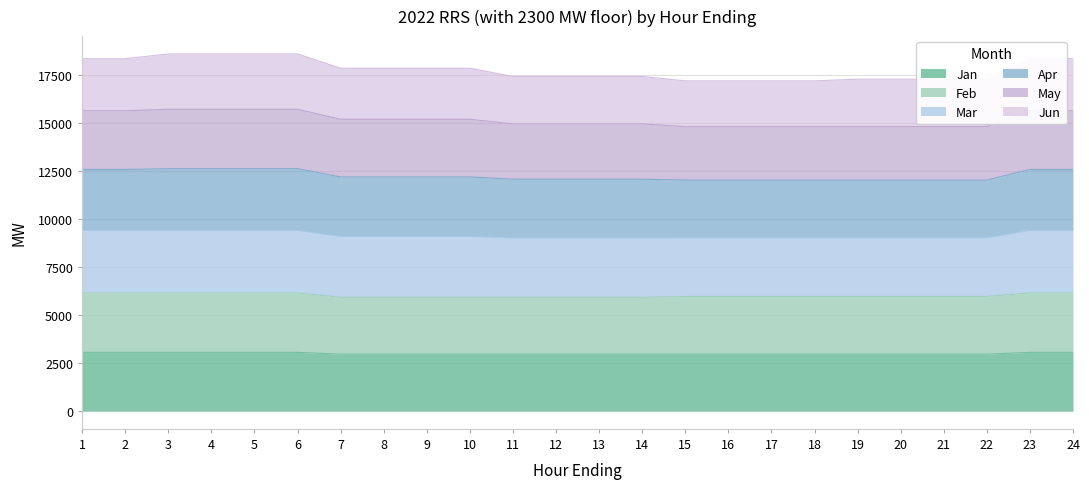

What are all the series names shown in the legend?

Jan, Feb, Mar, Apr, May, Jun